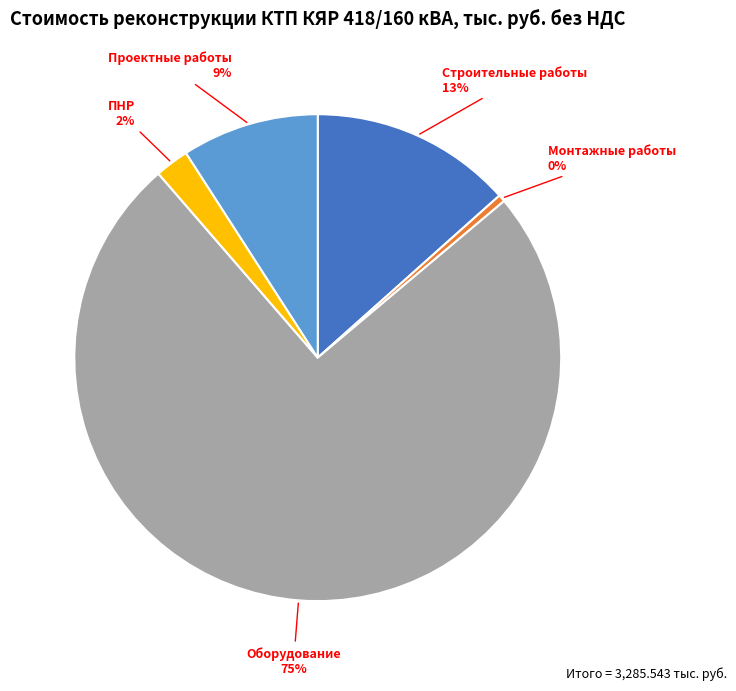

To the nearest percent, what is the average slice percentage?

20%